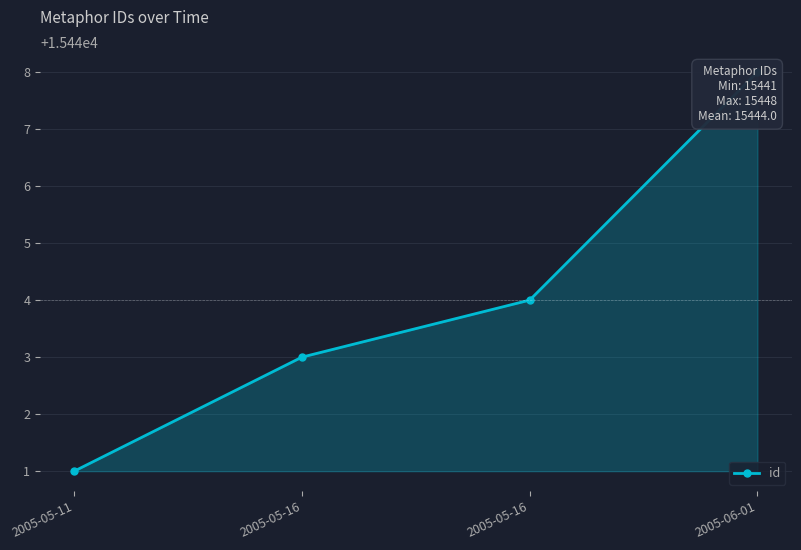

What is the greatest value displayed?

15448